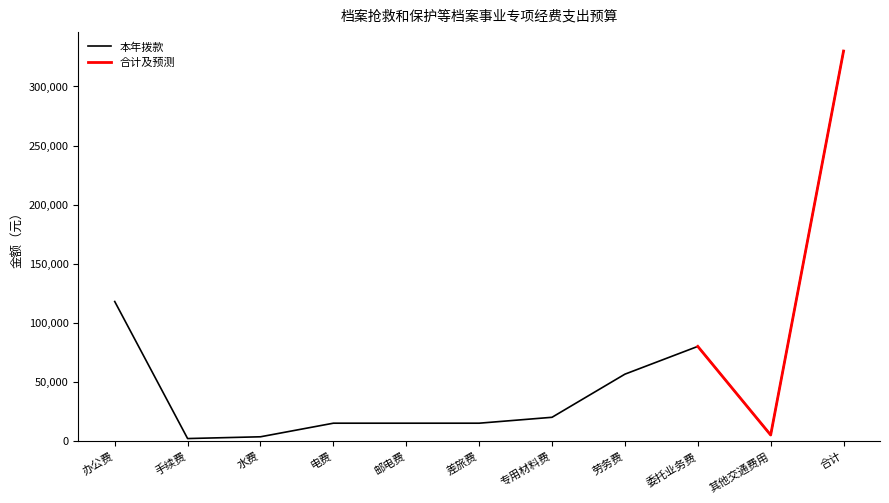

How many interior local peaks (higher than both neighbors) does the data have?

1